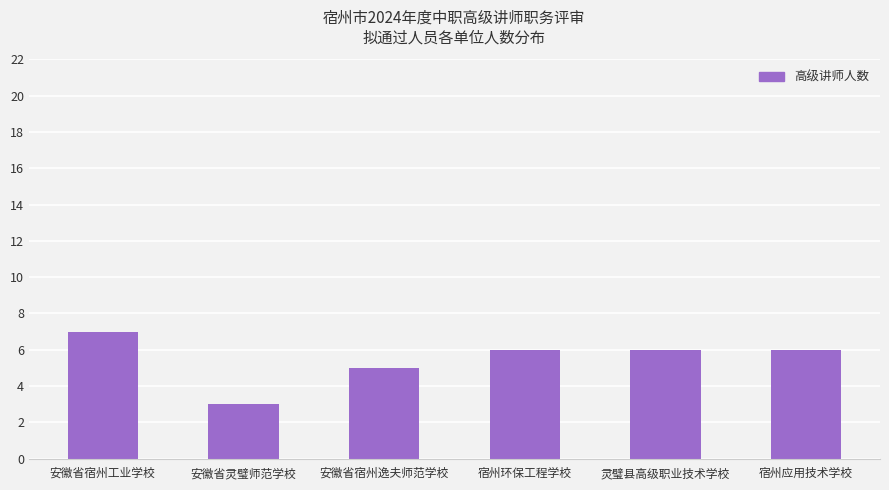

Reading left to right, list all the values displayed in this chart.

7	3	5	6	6	6